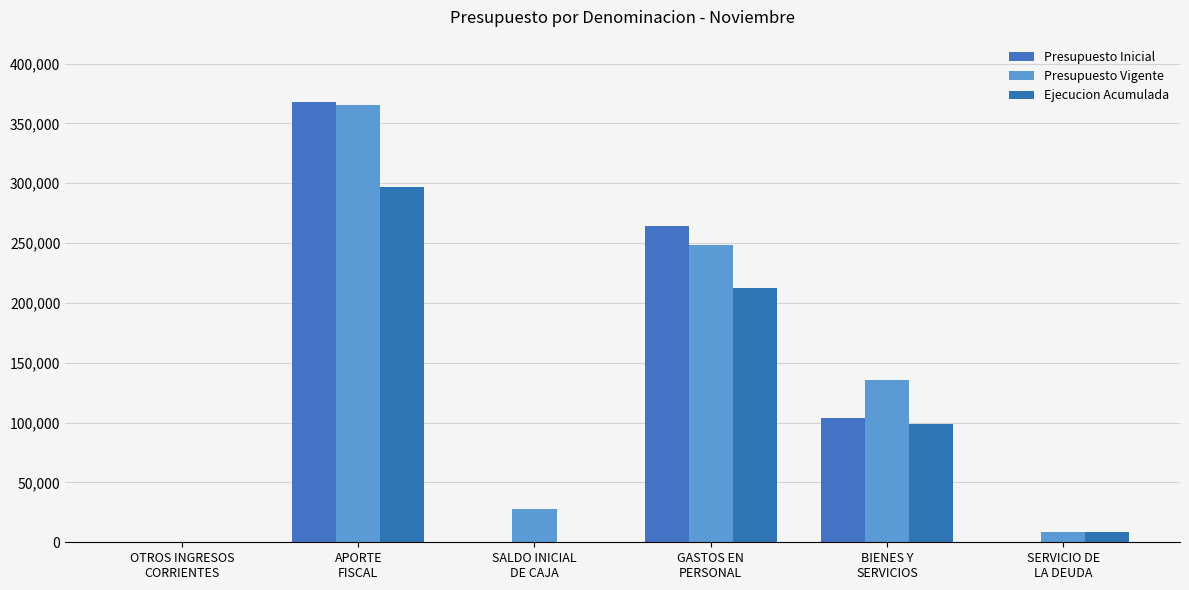

How many distinct data groups are displayed?

3